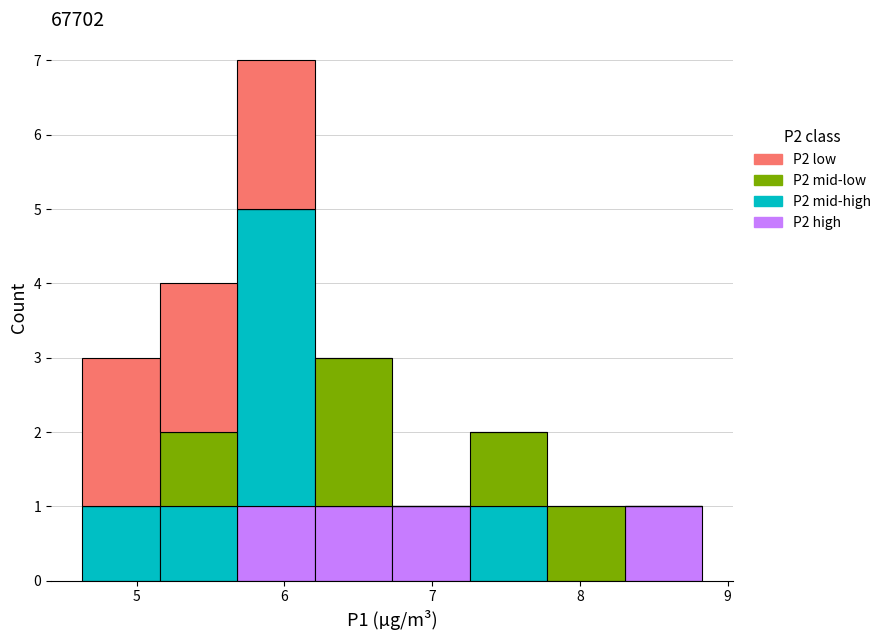

Reading left to right, transcribe this chart: for each stacked bar, give the range it covers on the x-axis and its total height. Neither the bar edges nor the heights are printed on the chart, so give them approximately, as read against the axes.

4.6 to 5.2: 3
5.2 to 5.7: 4
5.7 to 6.2: 7
6.2 to 6.7: 3
6.7 to 7.3: 1
7.3 to 7.8: 2
7.8 to 8.3: 1
8.3 to 8.8: 1